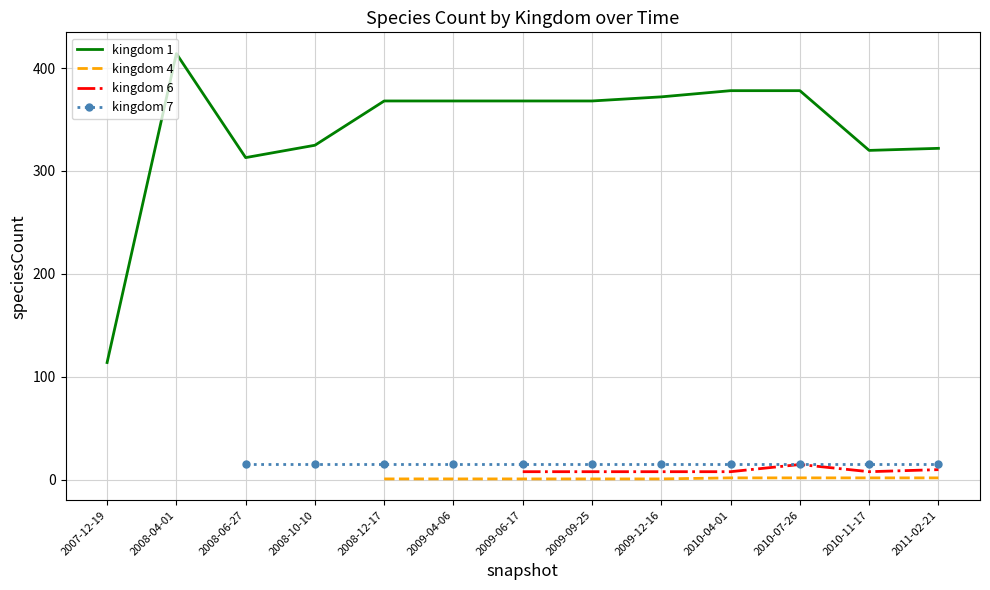

Is the value of 1 at 2011-02-21 greater than the value of 4 at 2008-10-10?

Yes